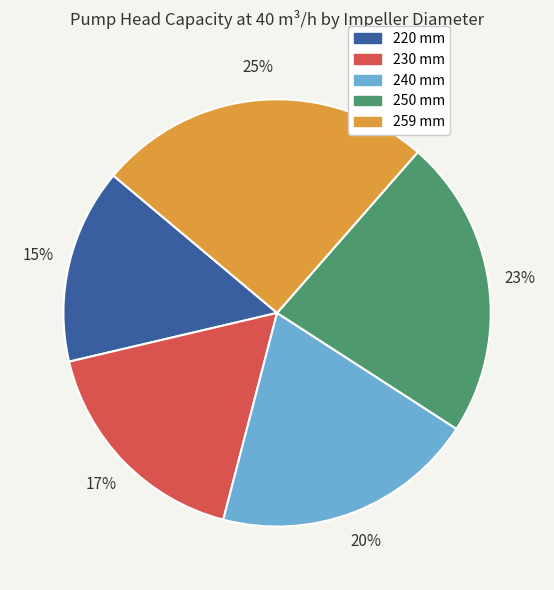

Is there any slice that represents more than half of the pie?

No